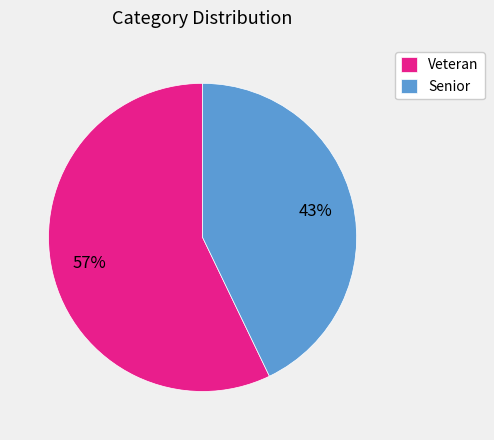

To the nearest percent, what percentage of the pie is Senior?

43%